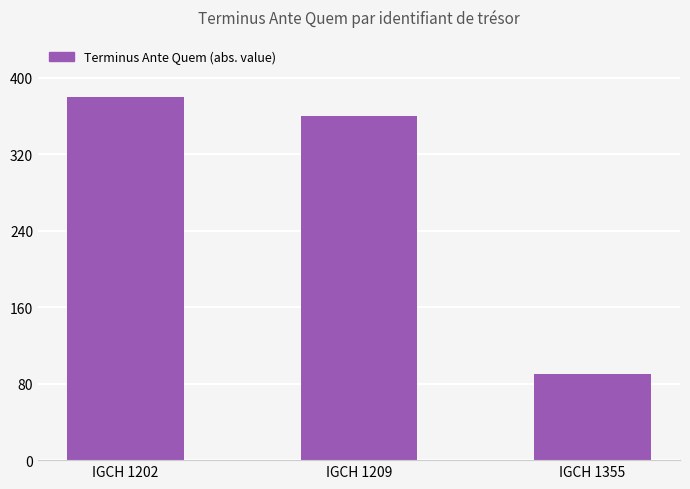

Approximately how many times larger is the value at IGCH 1209 compared to IGCH 1202?

0.9